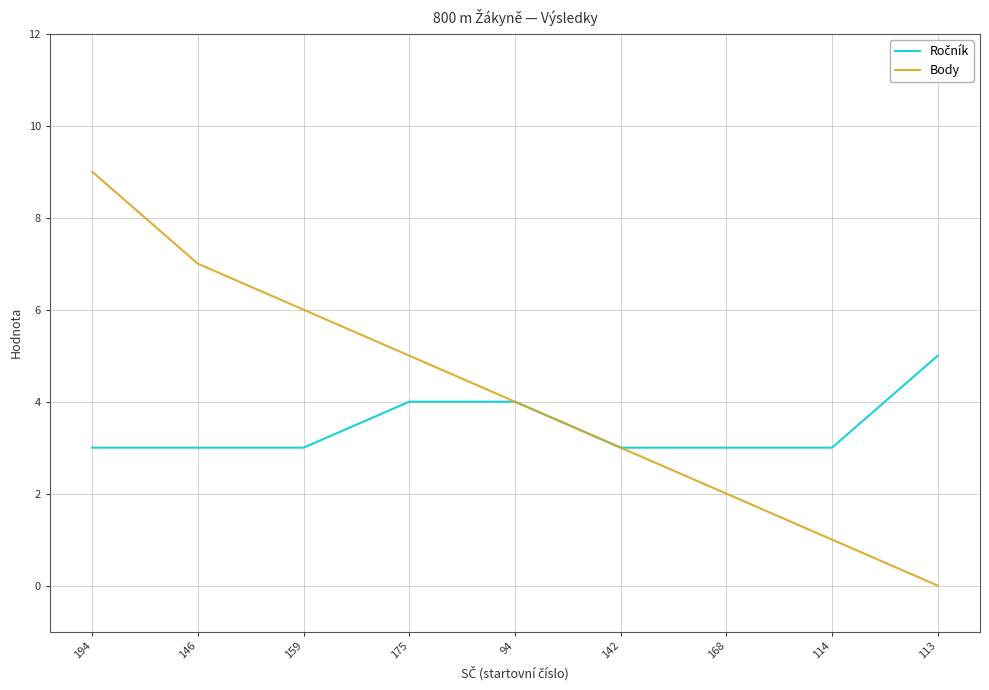

True or false: Body has a value of 14 at 194.

False